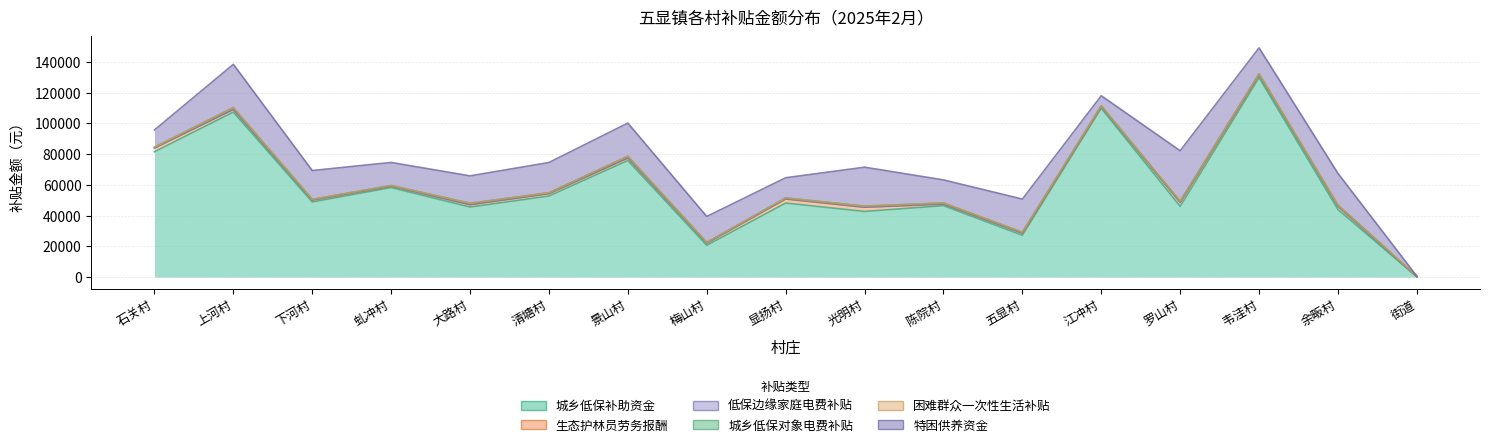

Which series has the largest total across all categories?

城乡低保补助资金